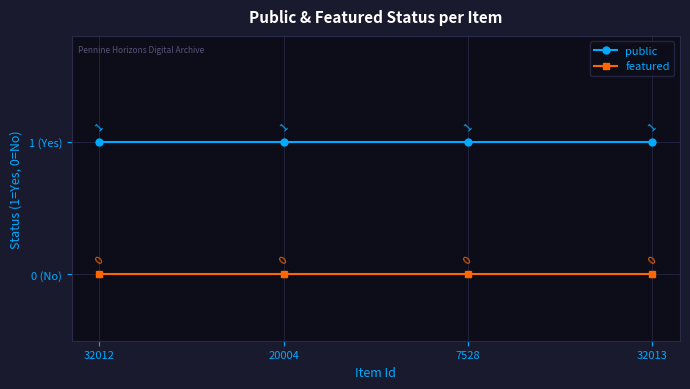

What are all the series names shown in the legend?

public, featured